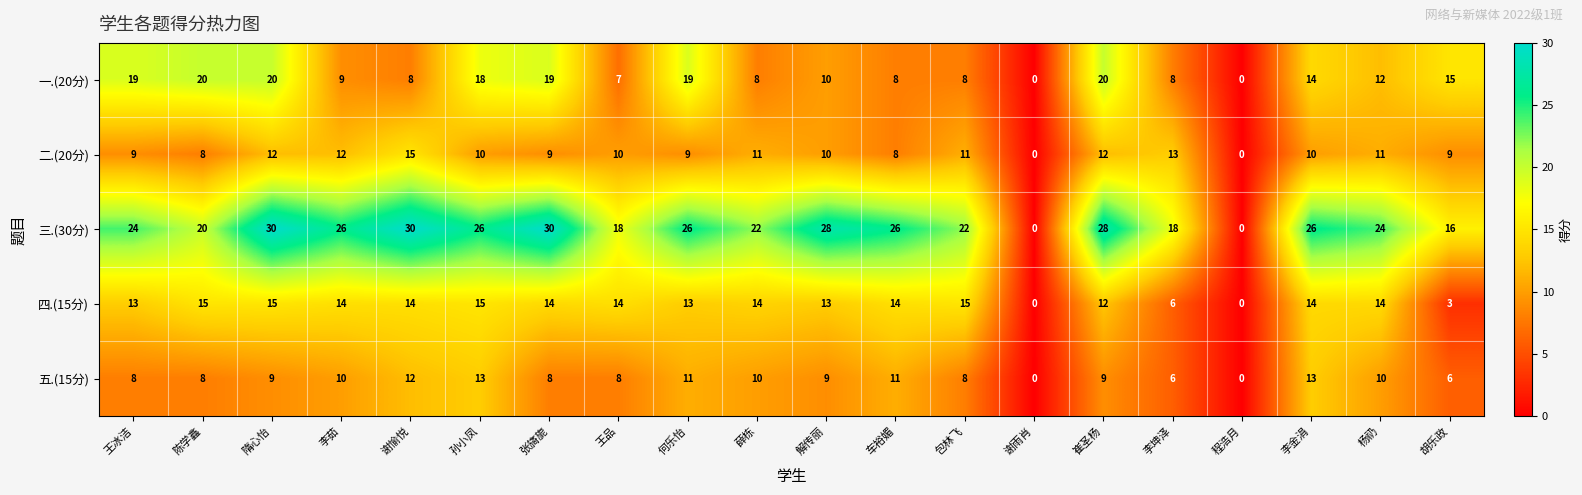

Between 张旖旎 and 李坤泽, which series saw the biggest shift?

三.(30分)